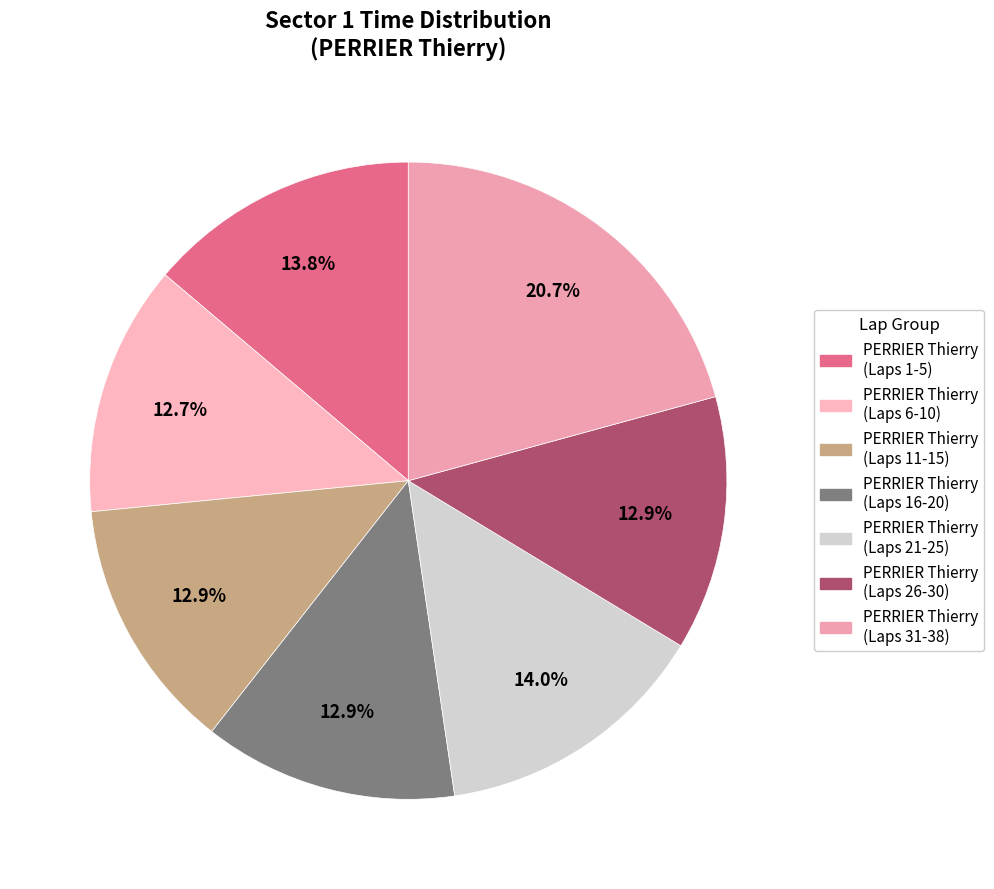

How many segments does this pie chart have?

7